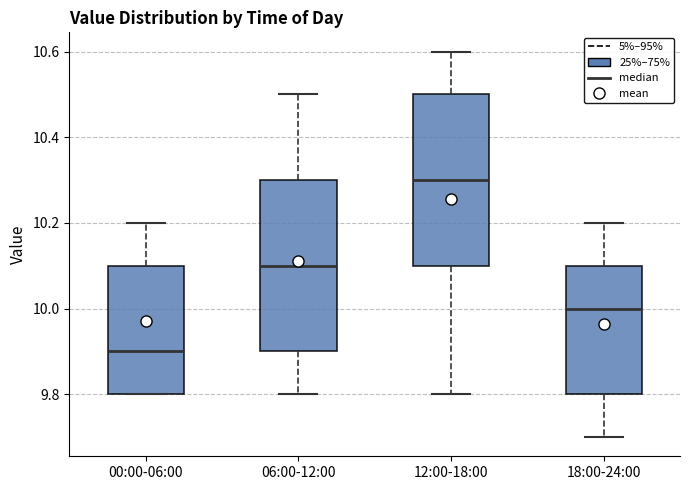

Where does the upper whisker of the box for 06:00-12:00 end on the y-axis? The values are not printed on the chart, so give them approximately, as read against the axis.

10.5